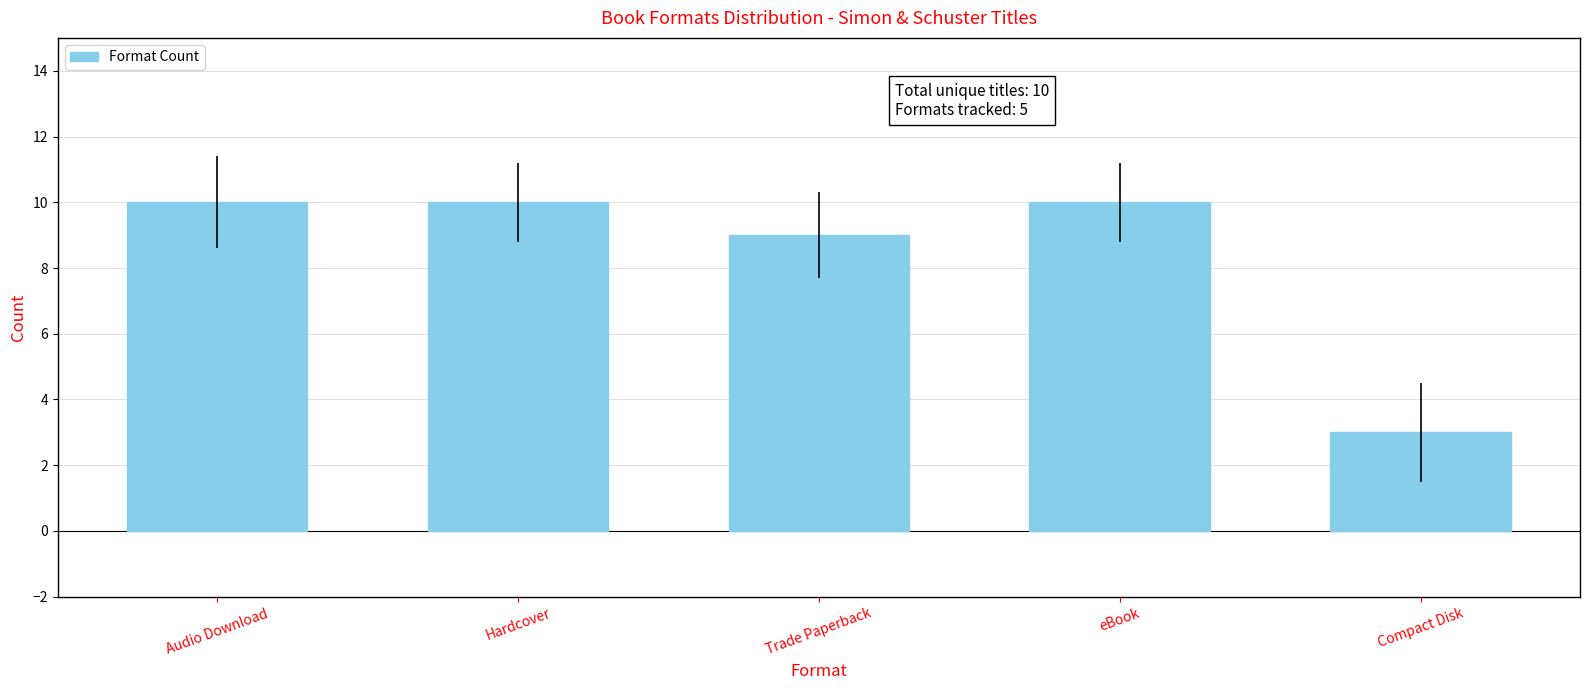

Reading left to right, transcribe all the data shown in this chart.

Audio Download=10	Hardcover=10	Trade Paperback=9	eBook=10	Compact Disk=3